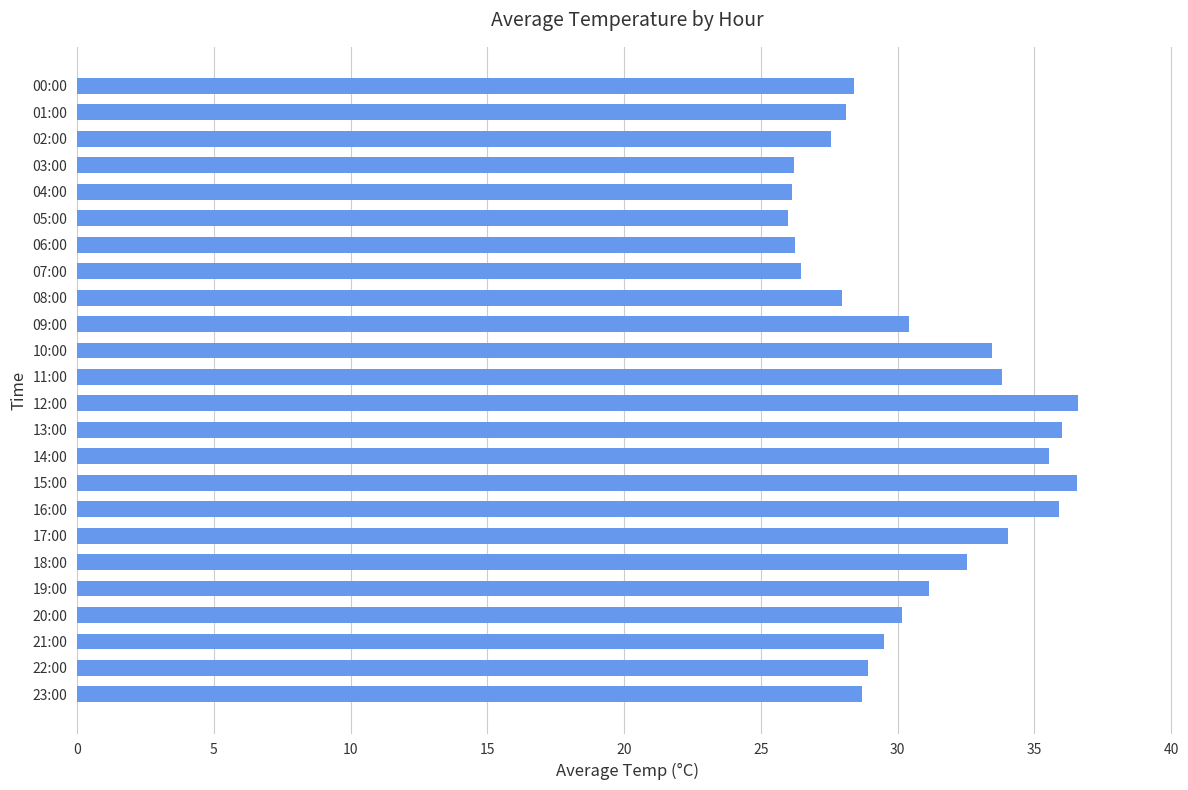

What is the ratio of the value at 06:00 to the value at 01:00?

0.9